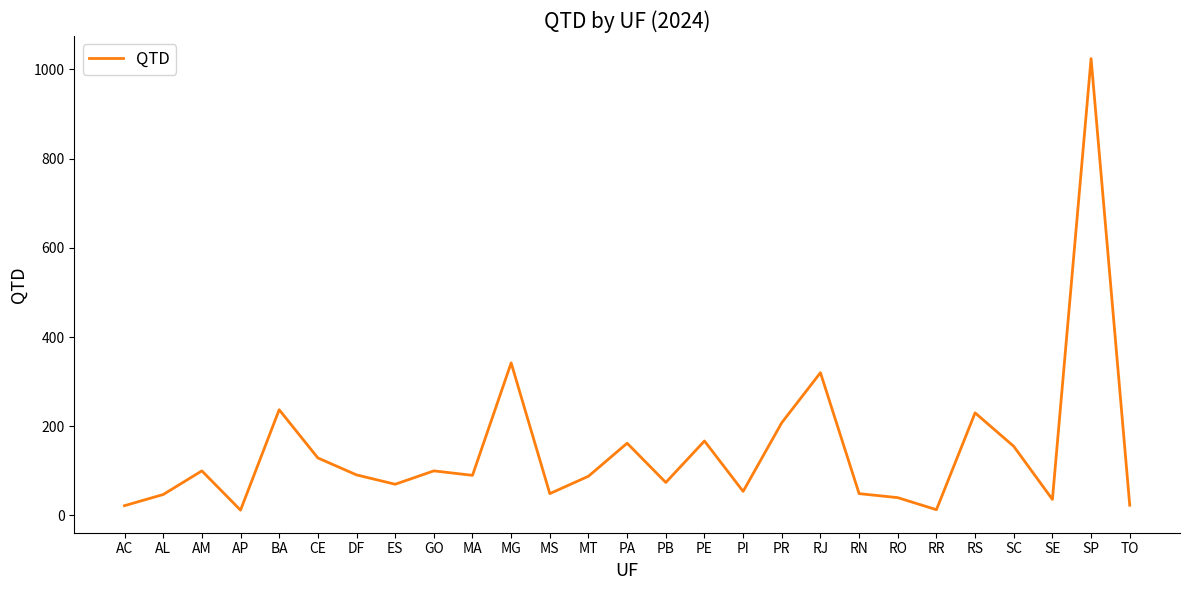

What is the difference between the maximum and minimum values?

1012